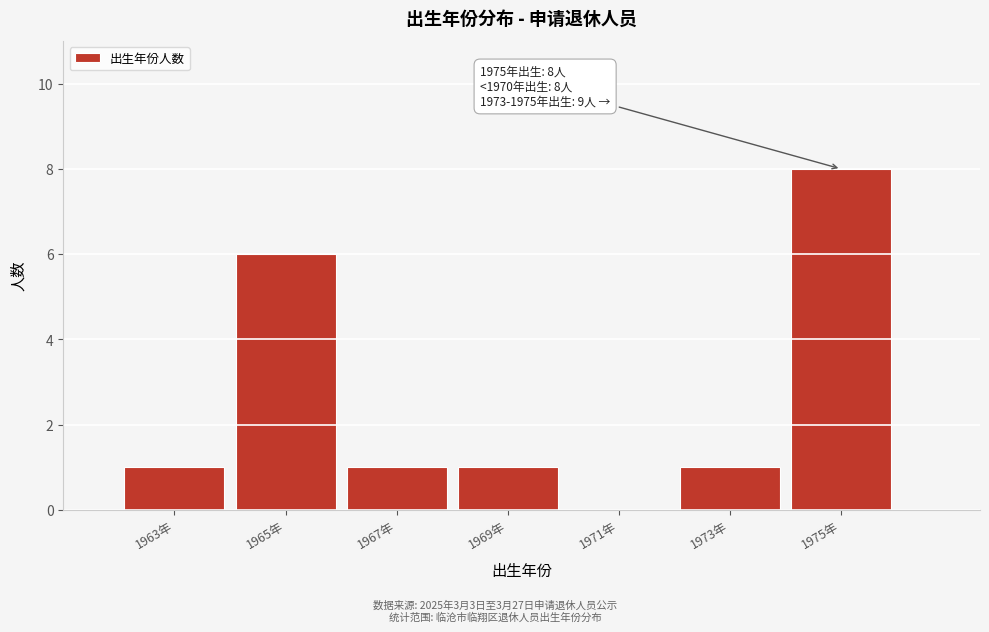

Reading left to right, extract all data points from this chart.

1963年=1	1965年=6	1967年=1	1969年=1	1971年=0	1973年=1	1975年=8